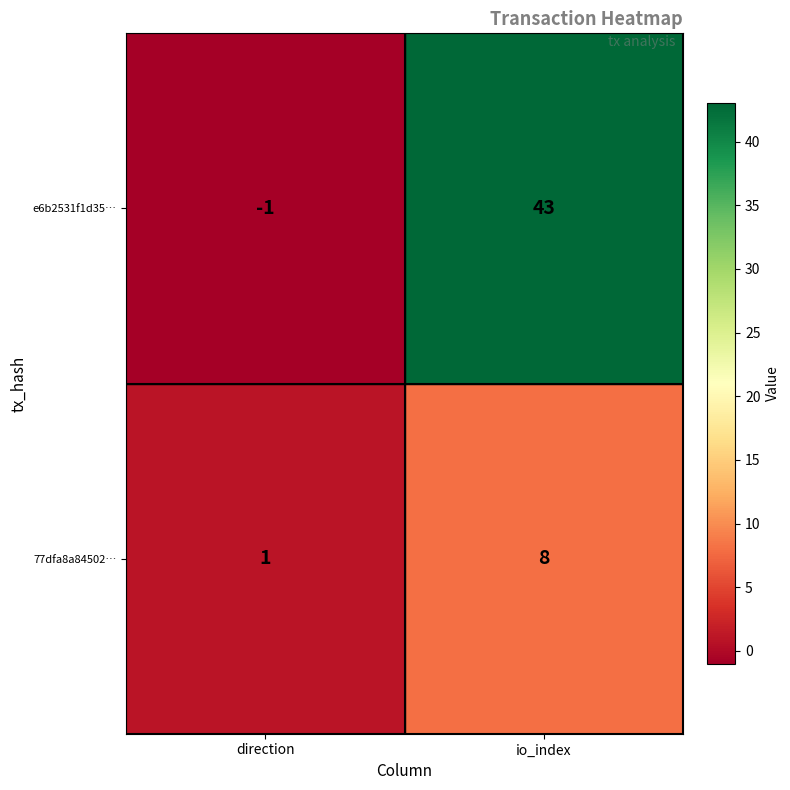

Between direction and io_index, which series saw the biggest shift?

e6b2531f1d35…